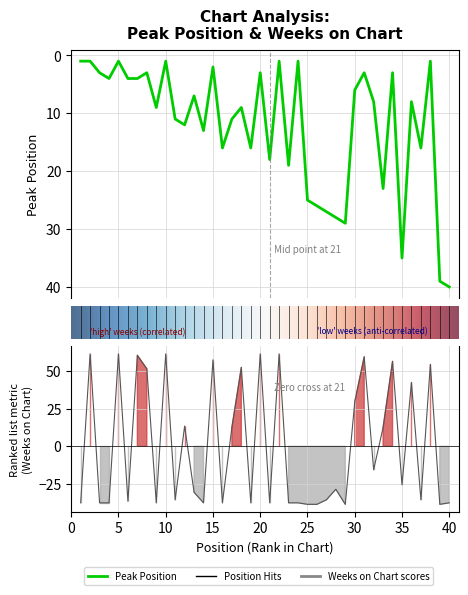

What is the value of the Peak Position point at the 33rd from the left?

23.0